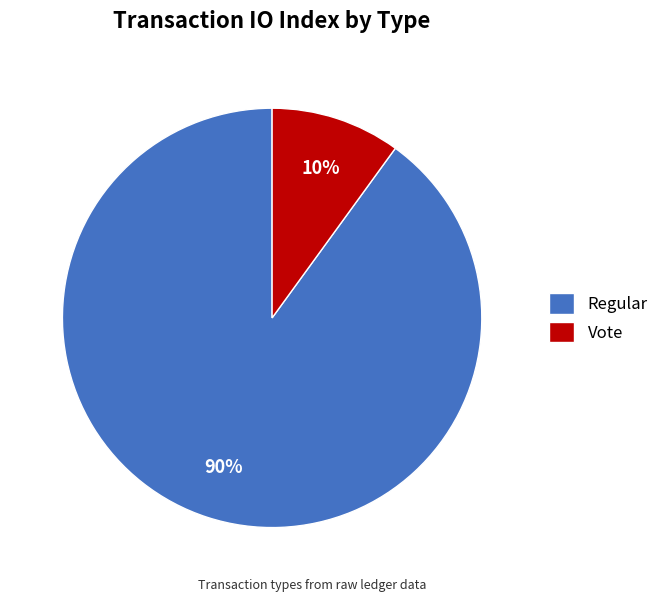

Which has a higher value, Regular or Vote?

Regular